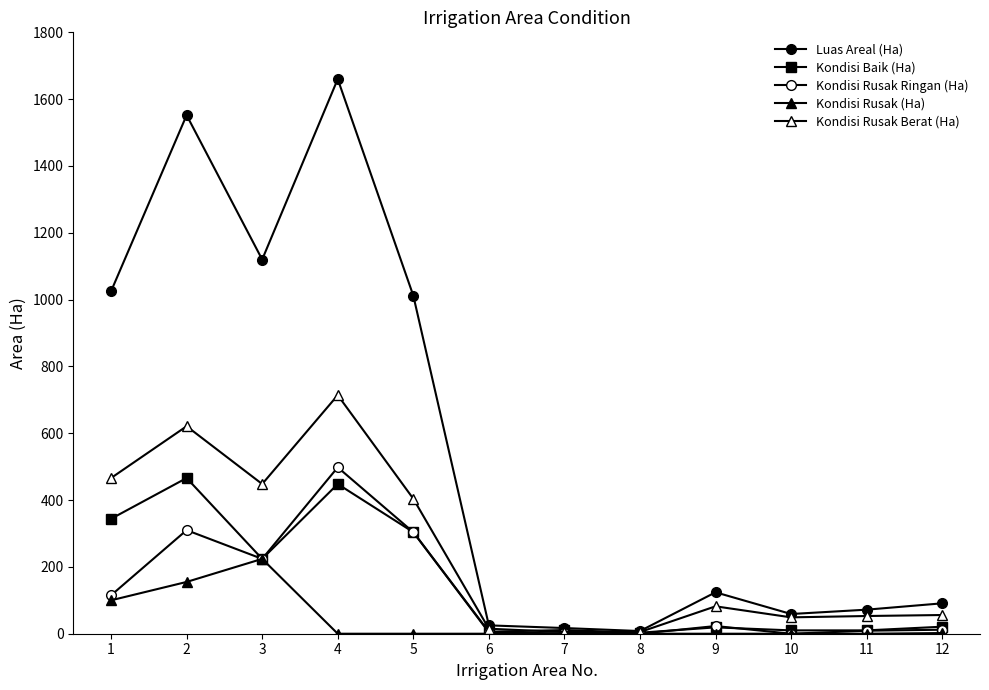

How many interior local valleys does the Kondisi Rusak Berat (Ha) series have?

2